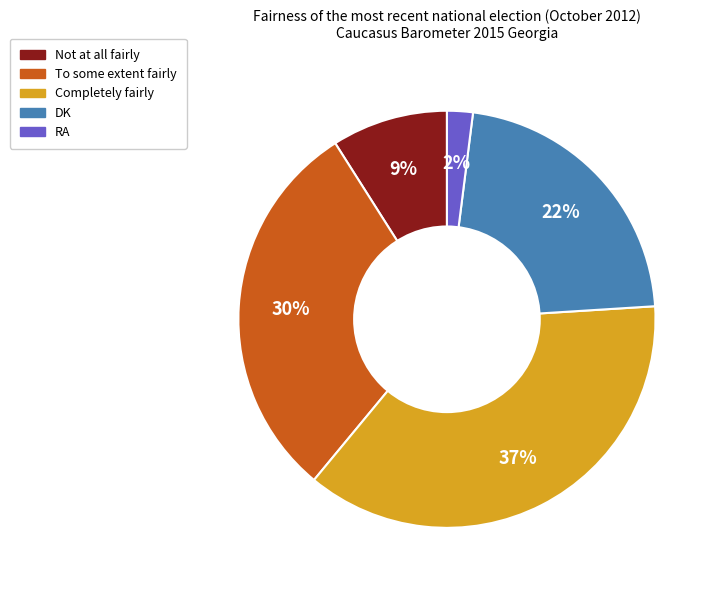

Rank the categories by value from highest to lowest.

Completely fairly, To some extent fairly, DK, Not at all fairly, RA